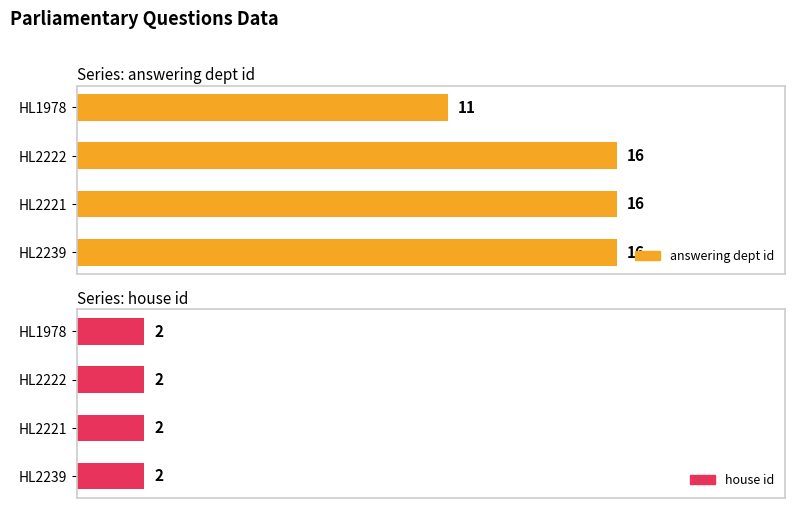

Rank the categories by house id value from lowest to highest.

HL2239, HL2221, HL2222, HL1978